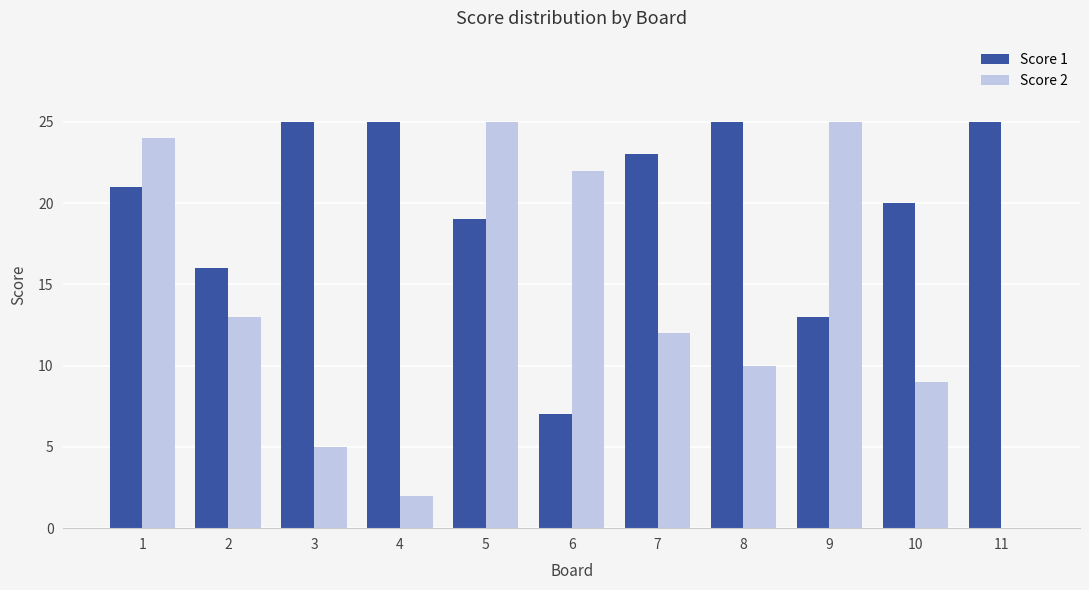

Which series has the widest spread of values?

Score 2